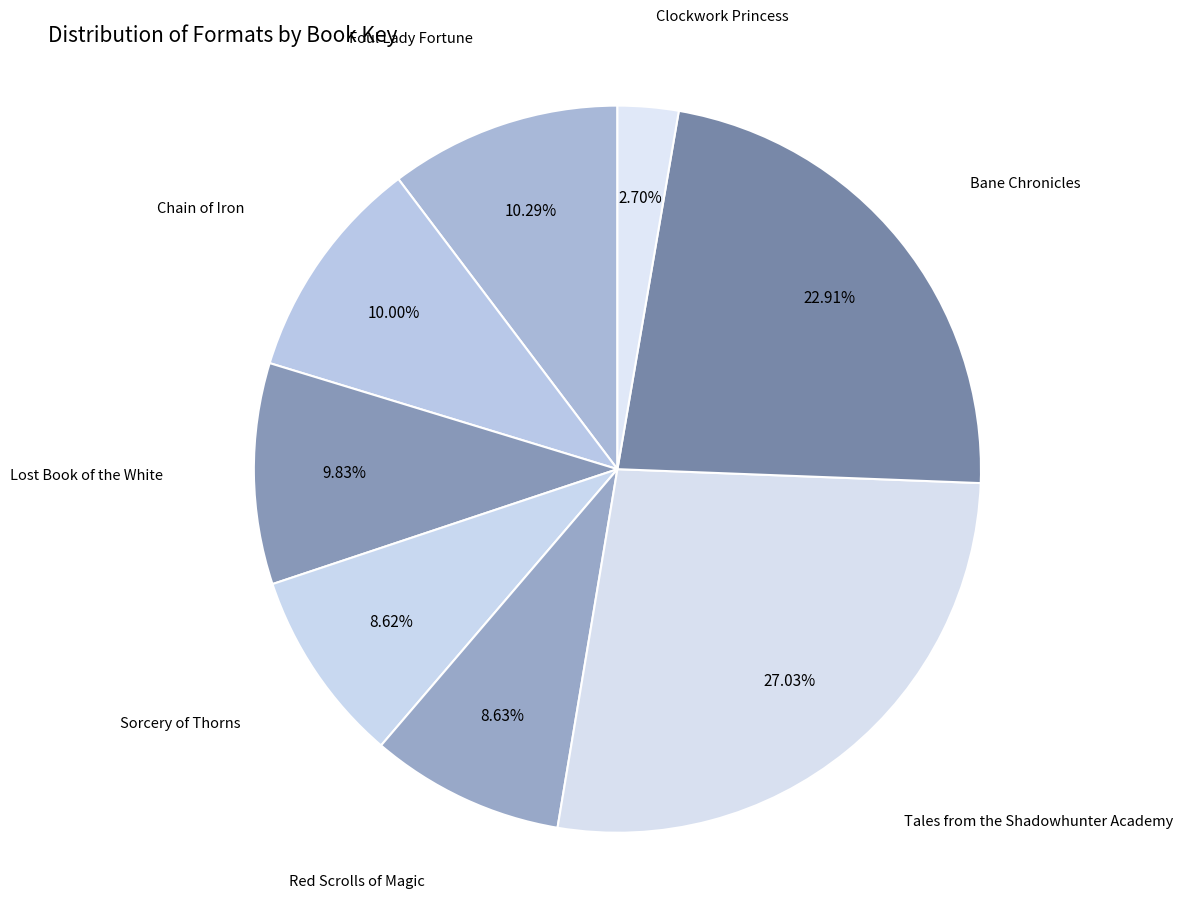

How many slices are in this pie chart?

8